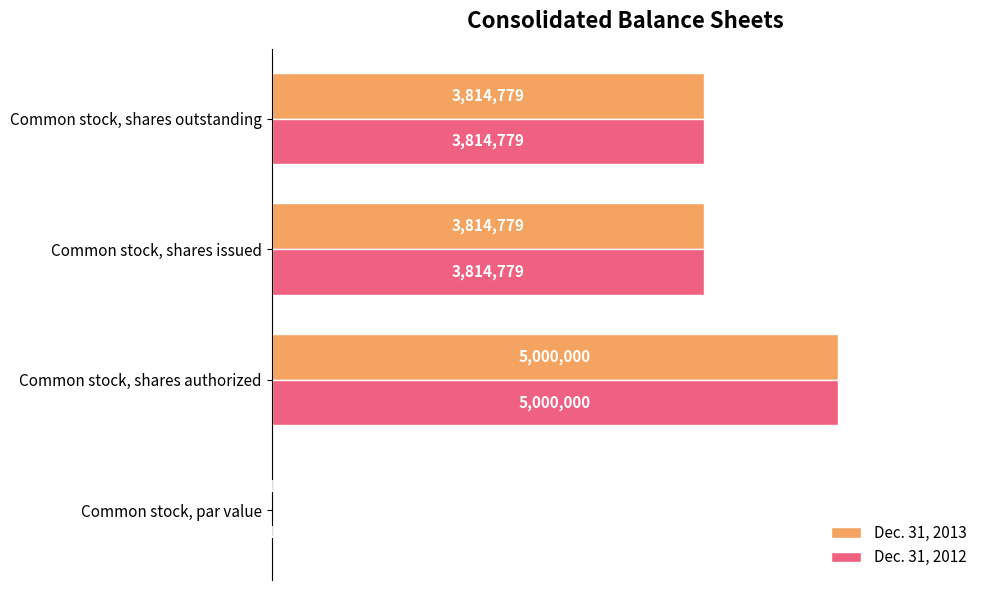

True or false: Dec. 31, 2013 has a value of 6347433 at Common stock, shares outstanding.

False